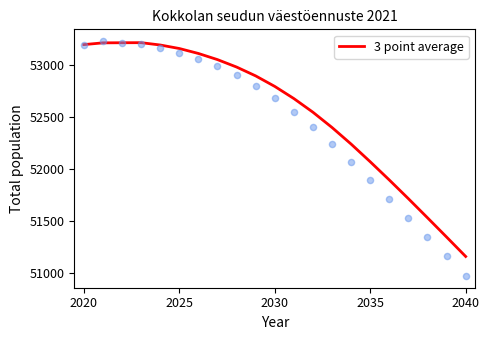

What is the maximum value for 3 point average?

53216.7